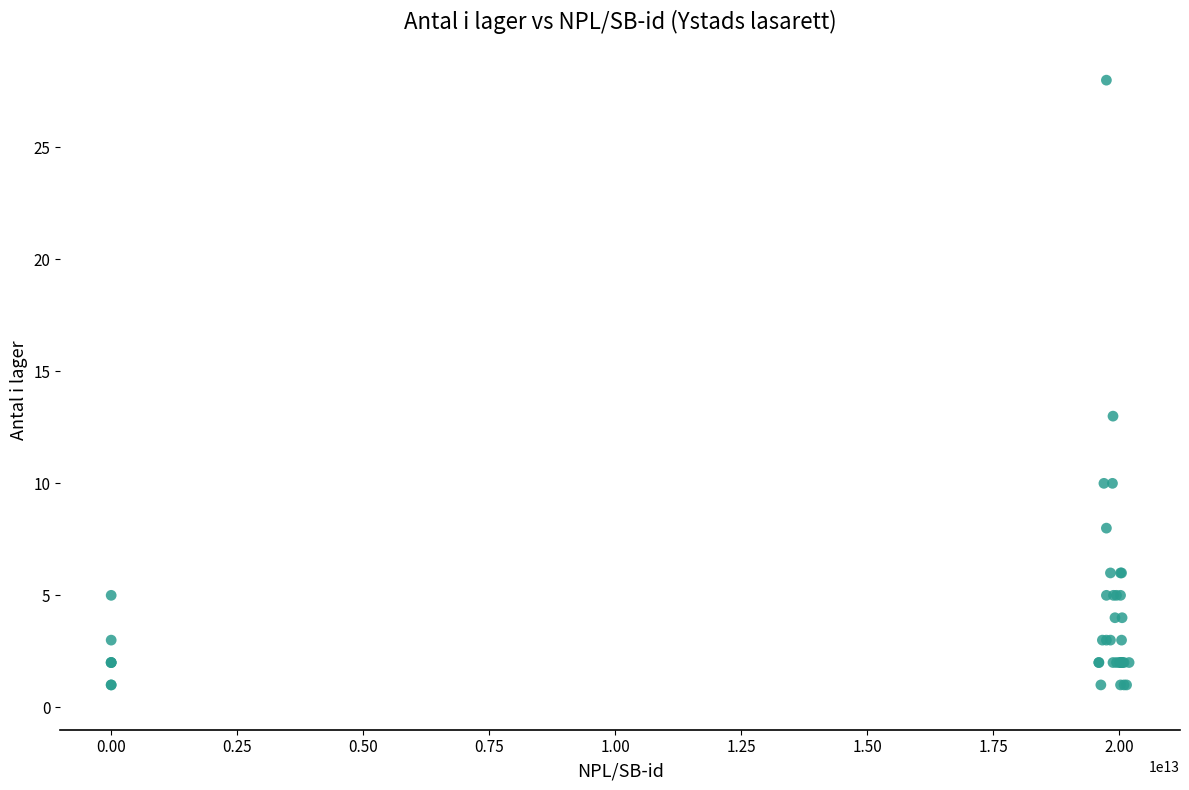

What Y value in the scatter plot is closest to 14?

13